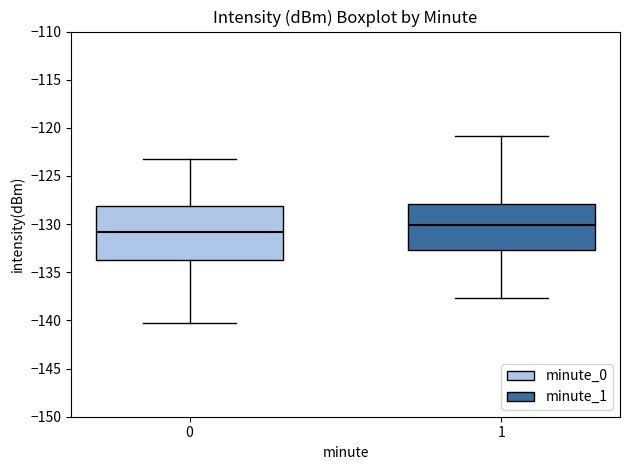

Reading left to right, transcribe this box plot: for each box, give where its median line is, the range the box spans, and where its two whiskers end, as read against the y-axis. The values are not printed on the chart, so give them approximately, as read against the axis.

0: median -131.0, box -134.0 to -128.0, whiskers -140.0 to -123.5
1: median -130.0, box -132.5 to -128.0, whiskers -137.5 to -121.0